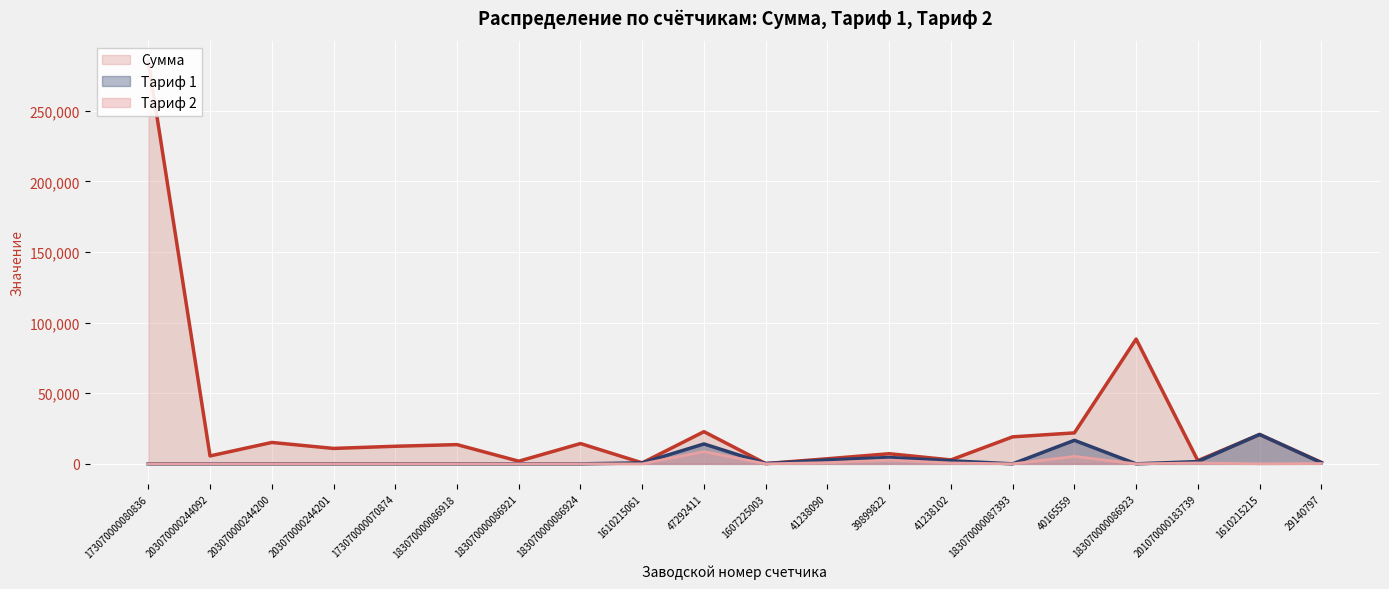

At which category is the sum across all series the highest?

173070000080836